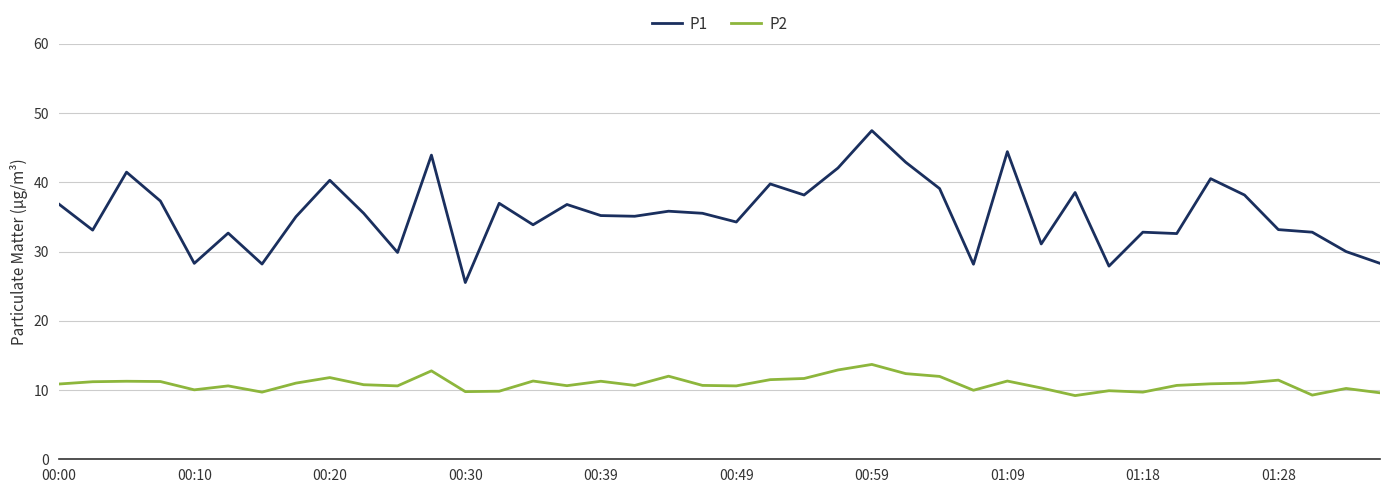

Rank the series by their average value, from highest to lowest.

P1, P2